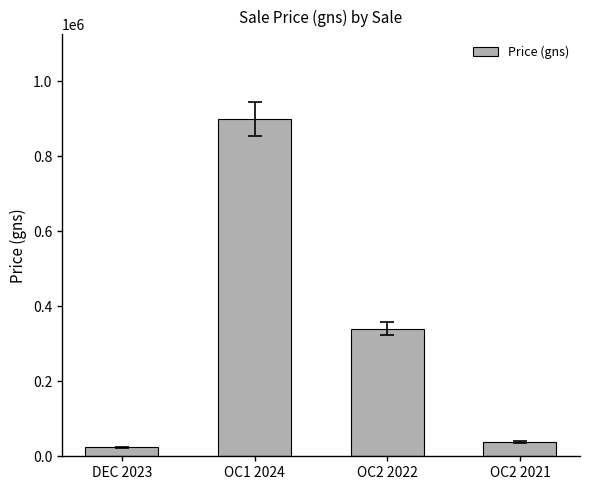

What is the maximum value shown in the chart?

900000